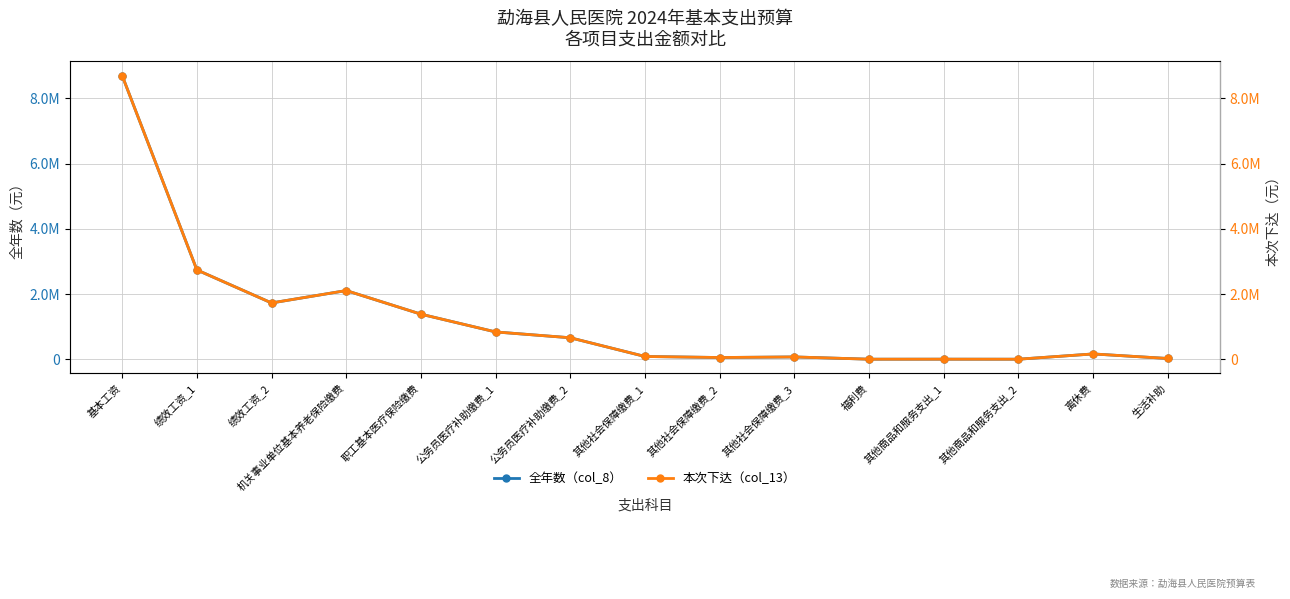

What is the sum of the 本次下达（col_13） values at 绩效工资_2 and 其他社会保障缴费_2?

1778455.1